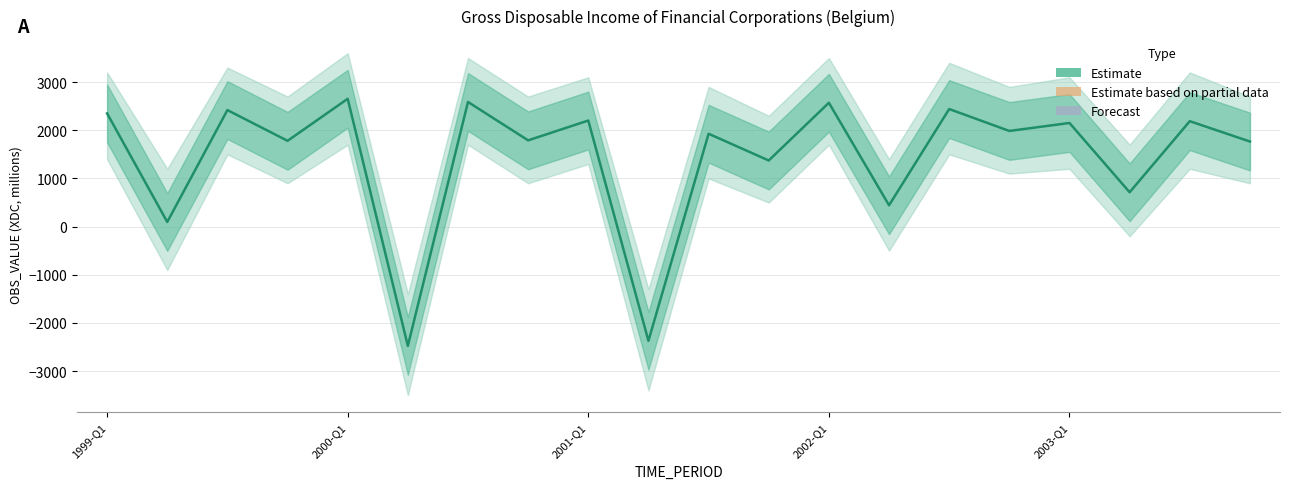

What is the value of the 1st point from the left?

2350.1